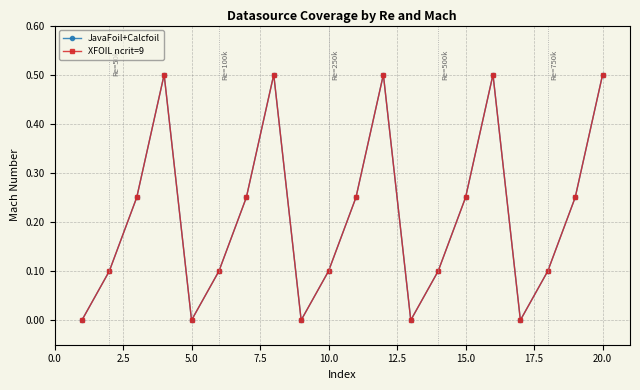

What is the maximum value shown in the chart?

0.5